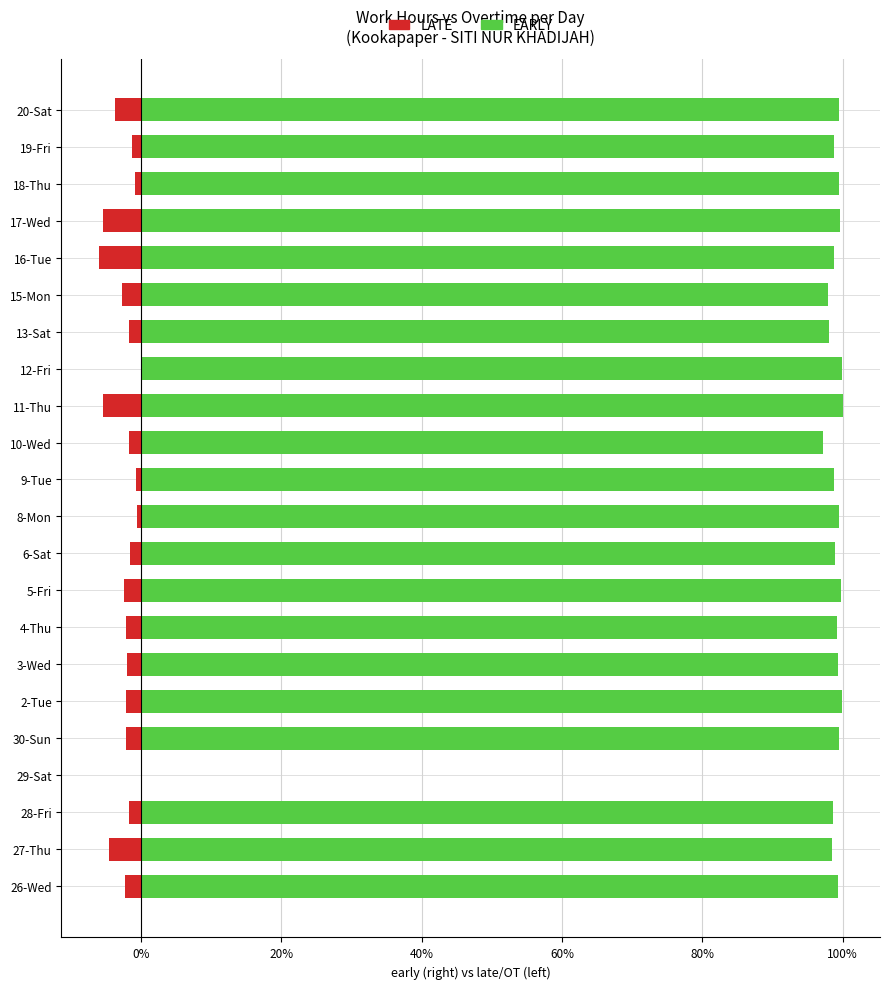

Between 28-Fri and 19-Fri, which series saw the biggest shift?

LATE